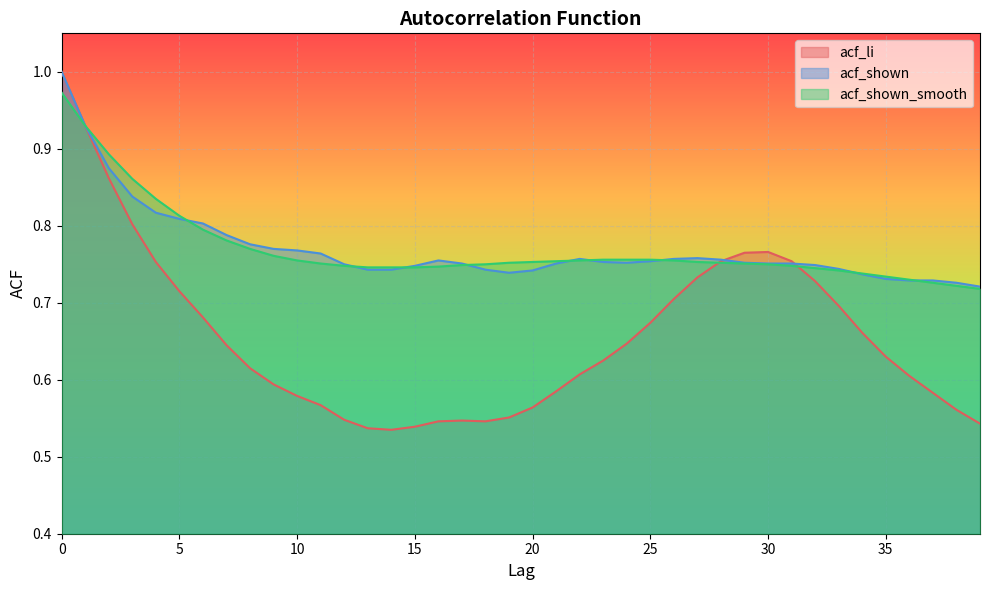

What value does the acf_li series have at 11?

0.6